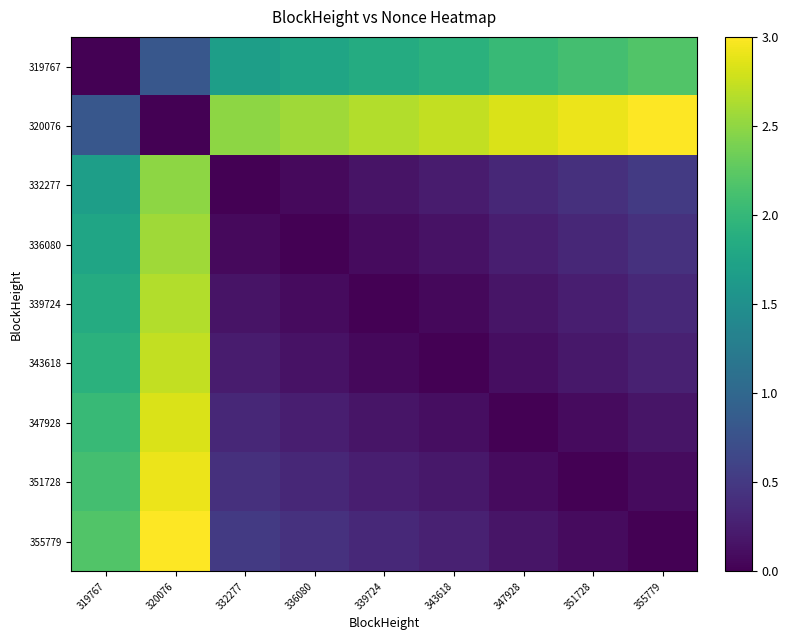

Between 336080 and 347928, which series saw the biggest shift?

320076